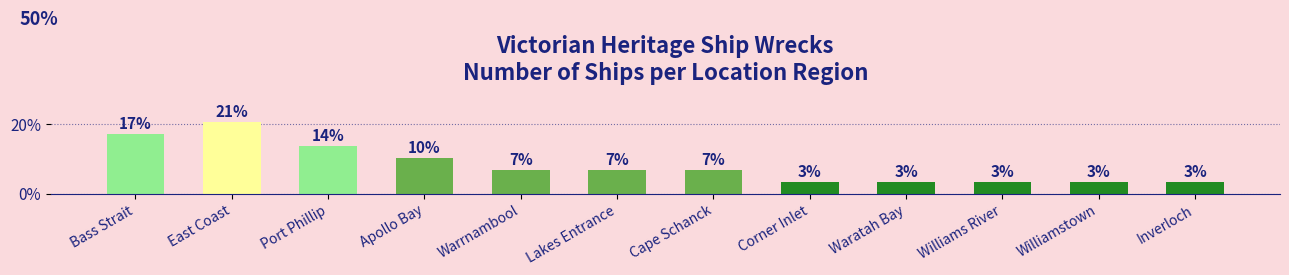

Are the bars horizontal?

No